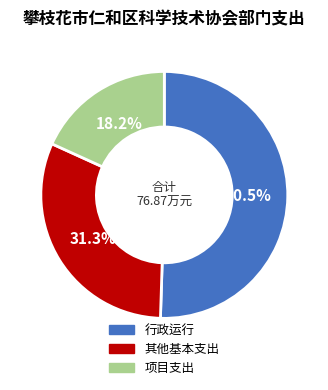

Is there a majority slice in this chart?

Yes